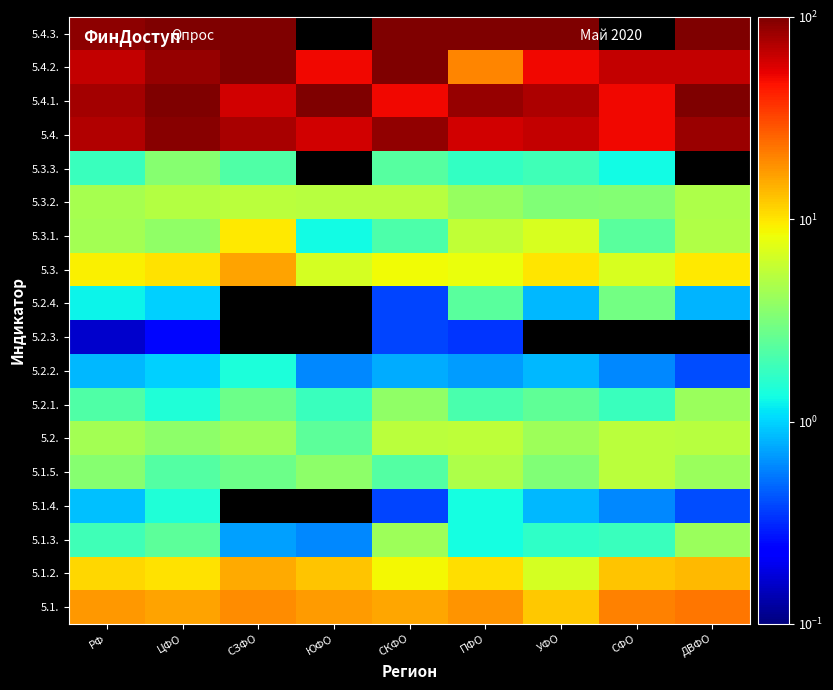

Is the value of 5.4. at СЗФО greater than the value of 5.4.1. at ДВФО?

No